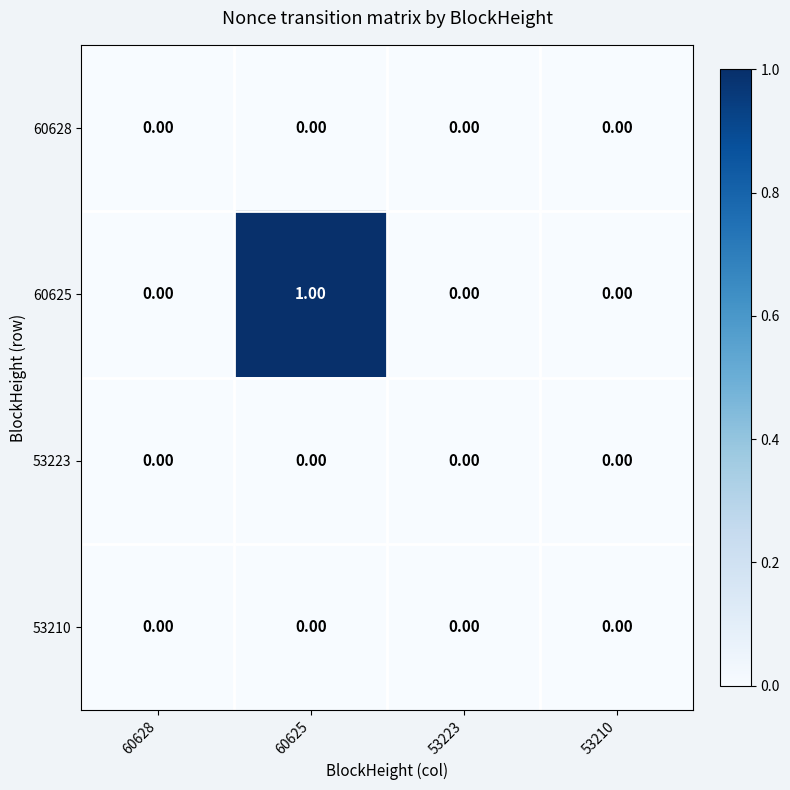

At which category is the sum across all series the highest?

60625